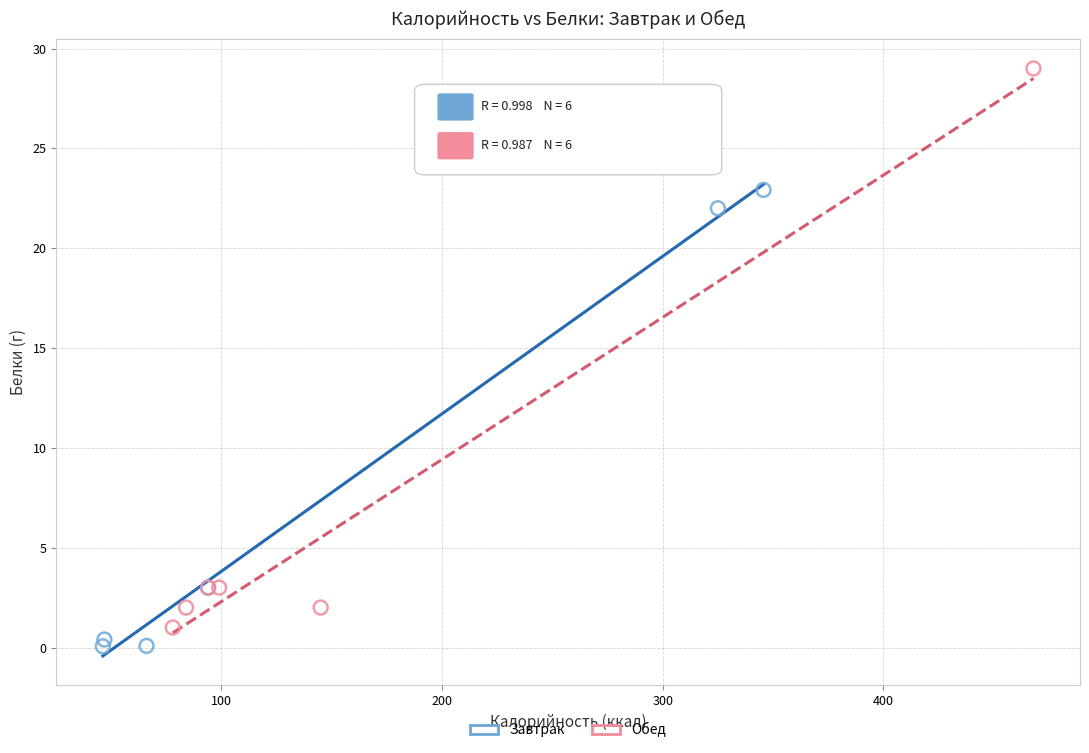

Which series contains the lowest Y value?

Завтрак